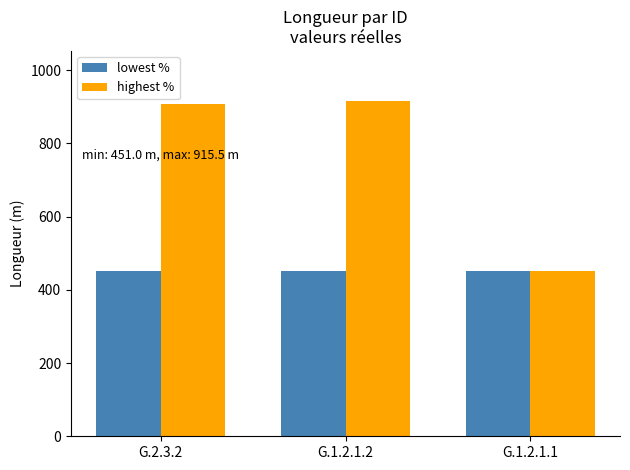

What position from the left is G.1.2.1.2?

2